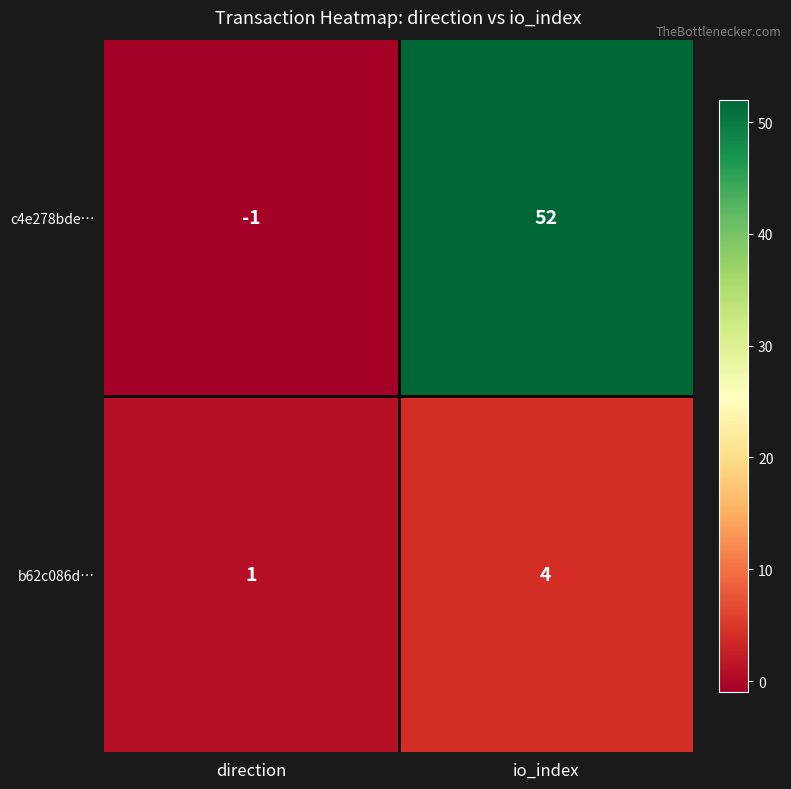

The c4e278bde… series shows 13 at io_index. True or false?

False